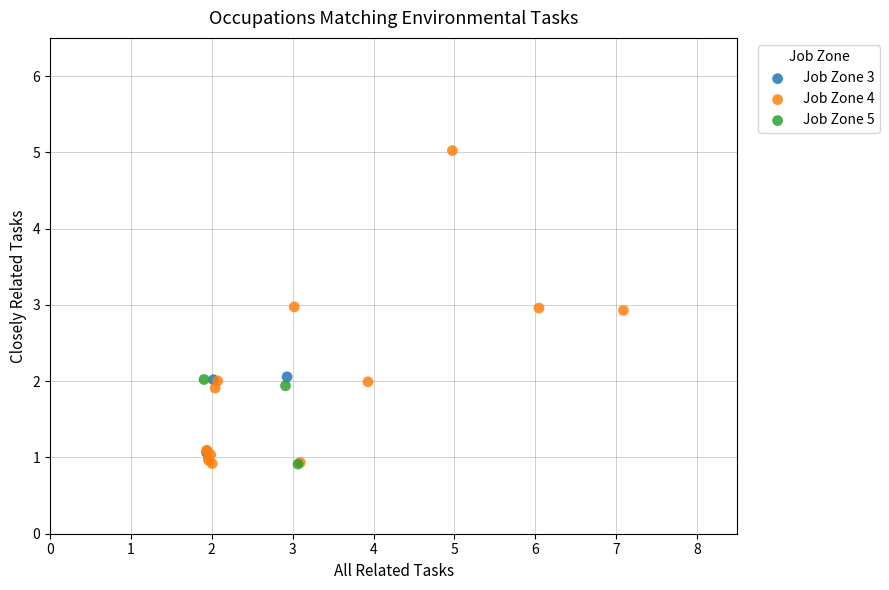

Which series reaches the maximum Y coordinate?

Job Zone 4